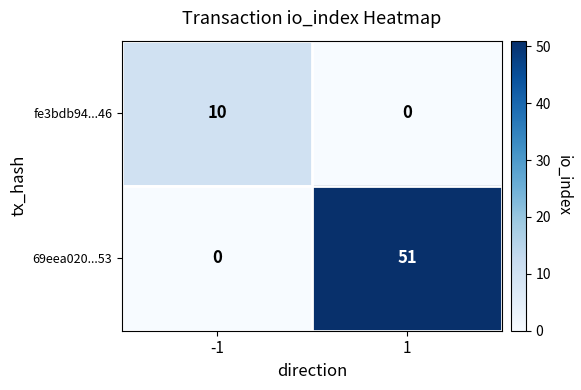

At how many categories does at least one series exceed 5?

2